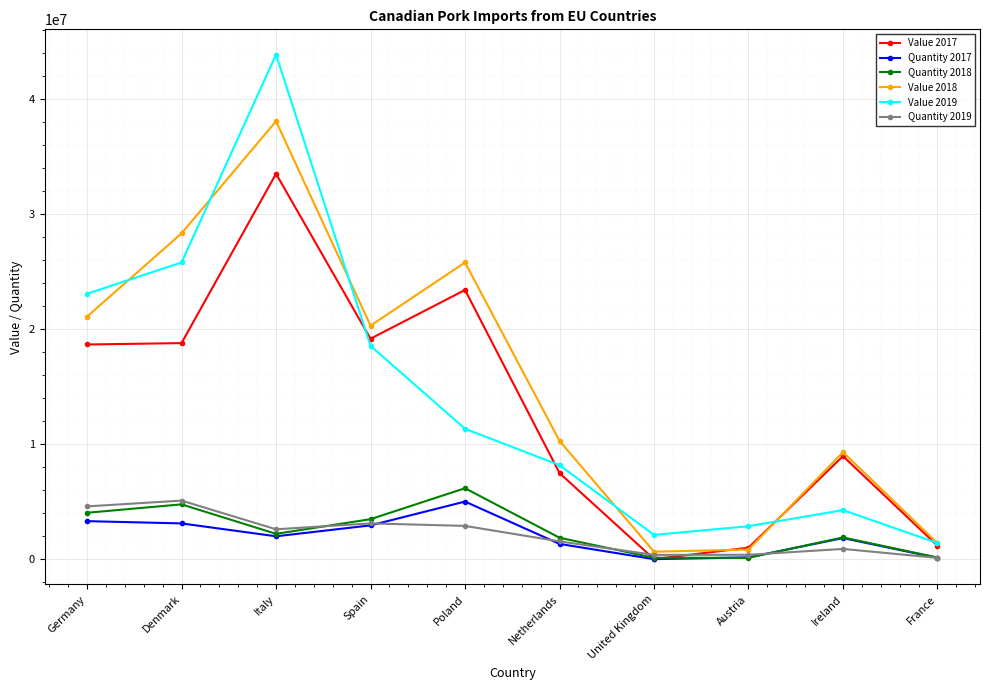

Is it true that Quantity 2018 equals 2200169 at Italy?

True